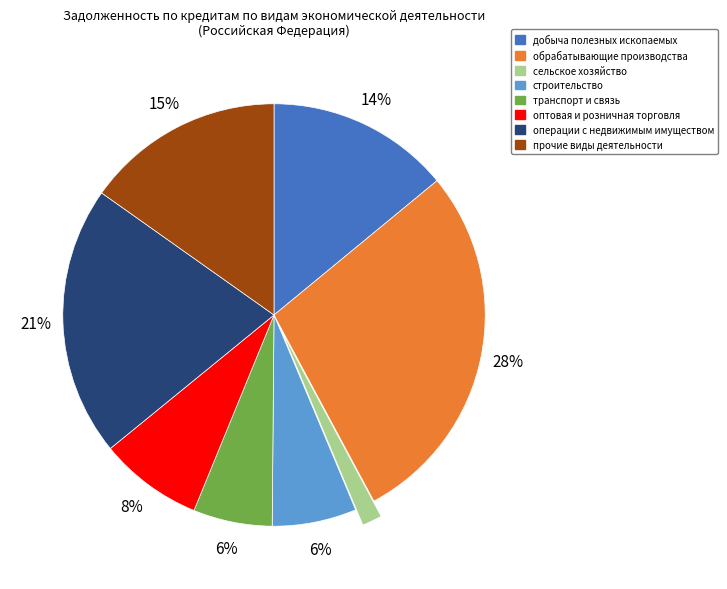

Which slice is the largest?

обрабатывающие производства